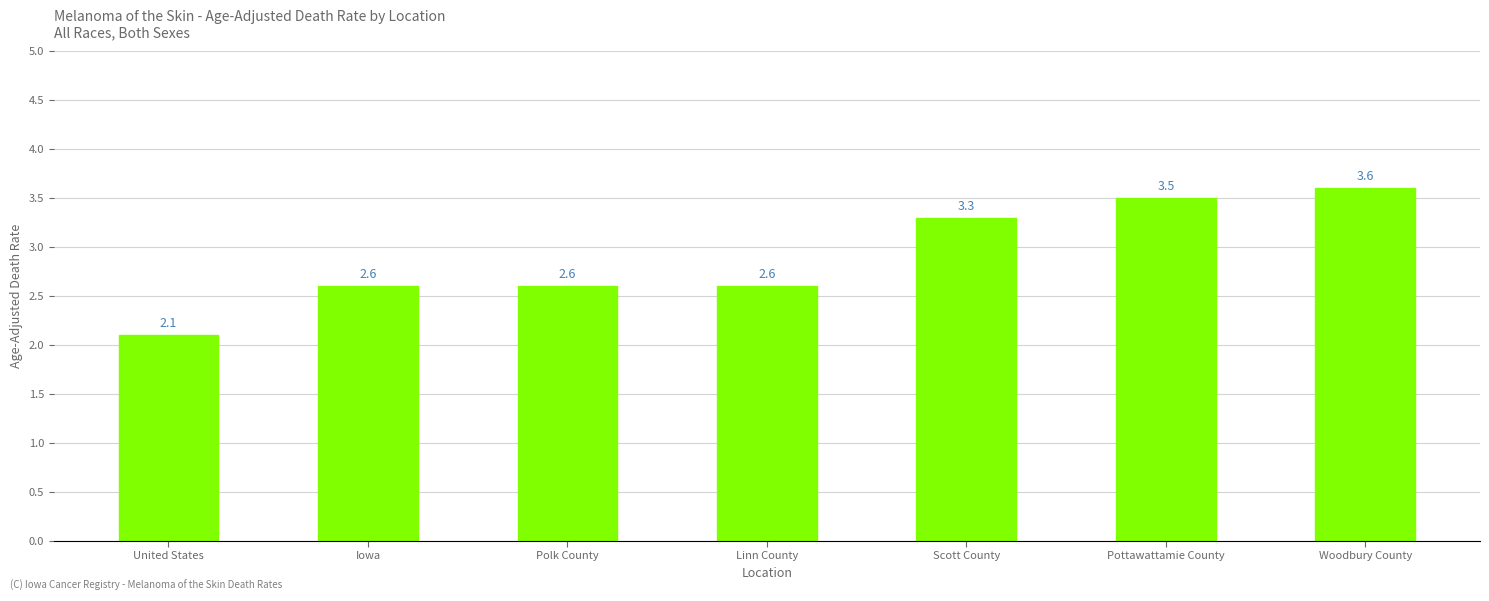

What is the change in value from Linn County to Scott County?

+0.7